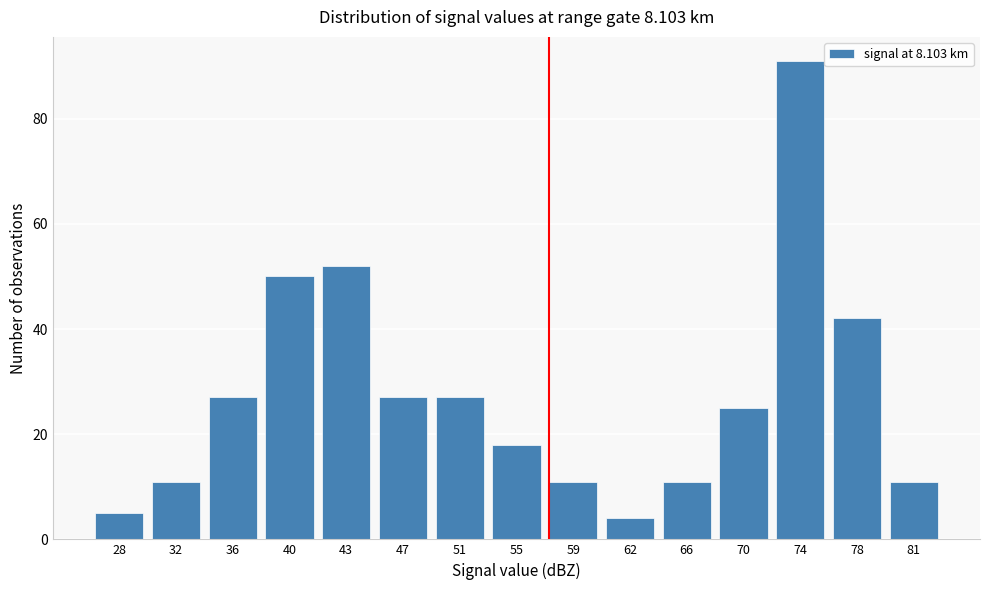

Reading right to left, what are all the values shown in this chart?

81=11	78=42	74=91	70=25	66=11	62=4	59=11	55=18	51=27	47=27	43=52	40=50	36=27	32=11	28=5